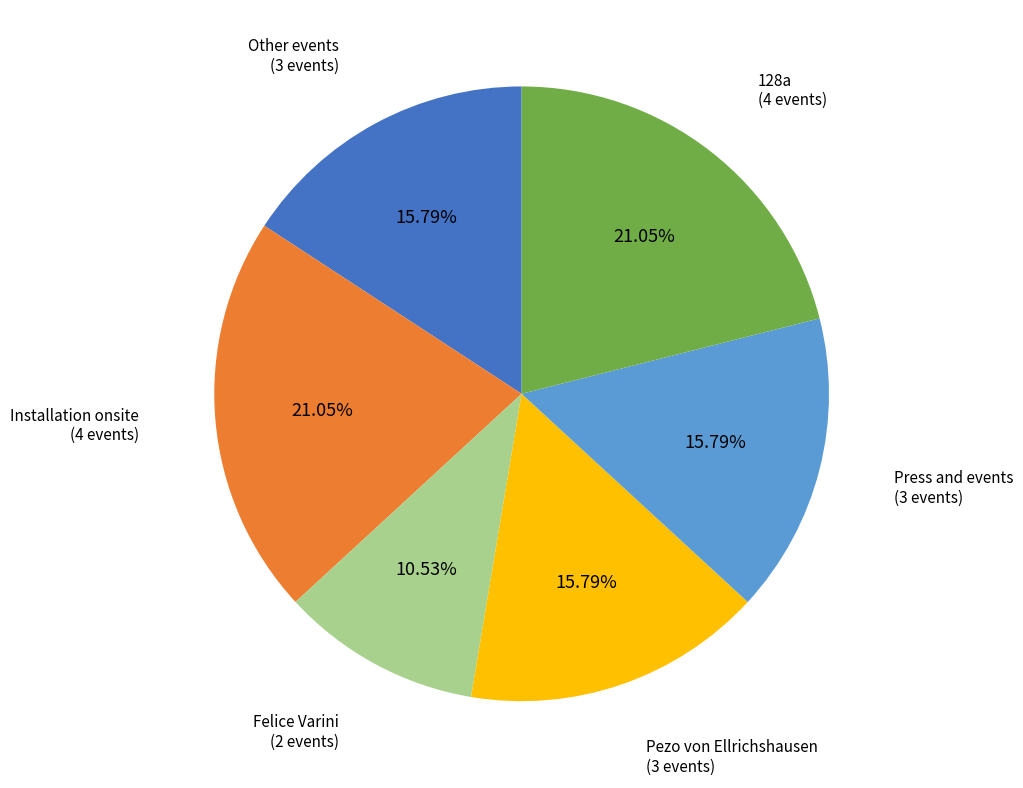

Is there a majority slice in this chart?

No